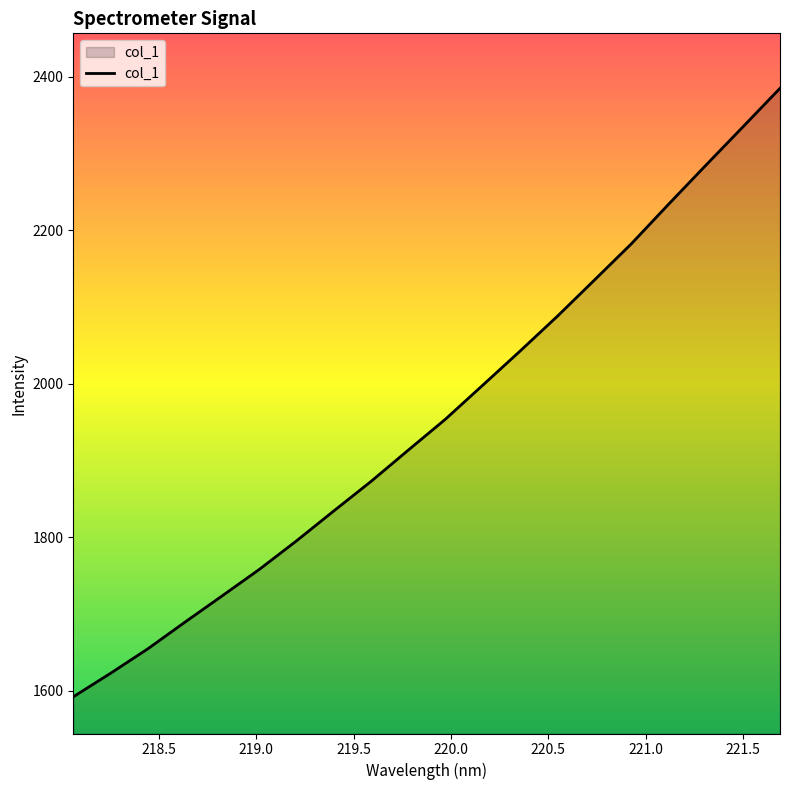

True or false: there are more than 2 points higher than both neighbors.

False